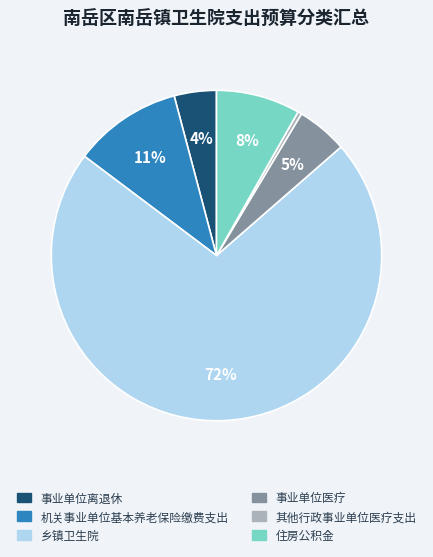

True or false: 事业单位离退休 accounts for 4% of the total.

True